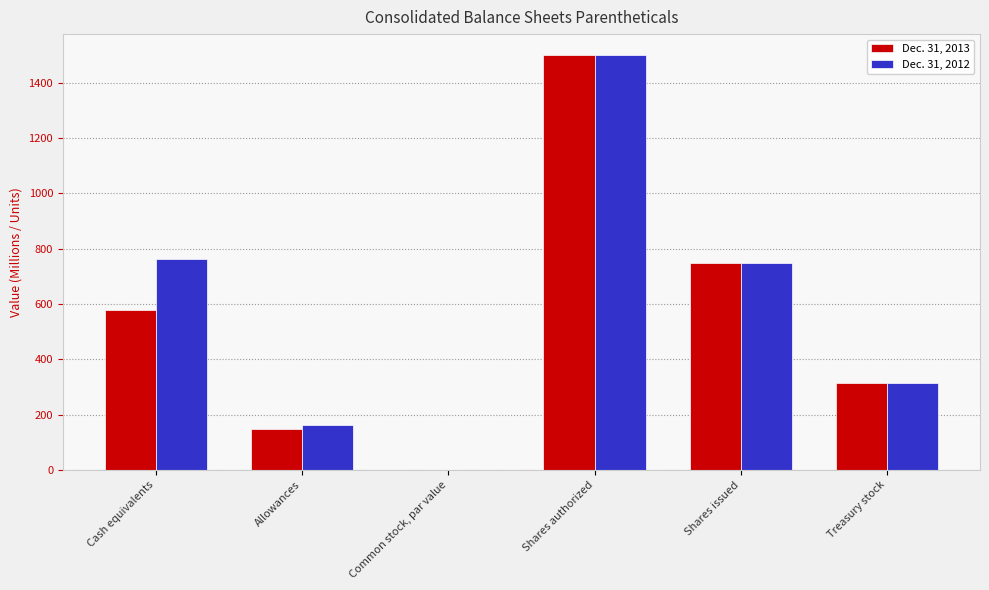

At which category is the sum across all series the highest?

Shares authorized